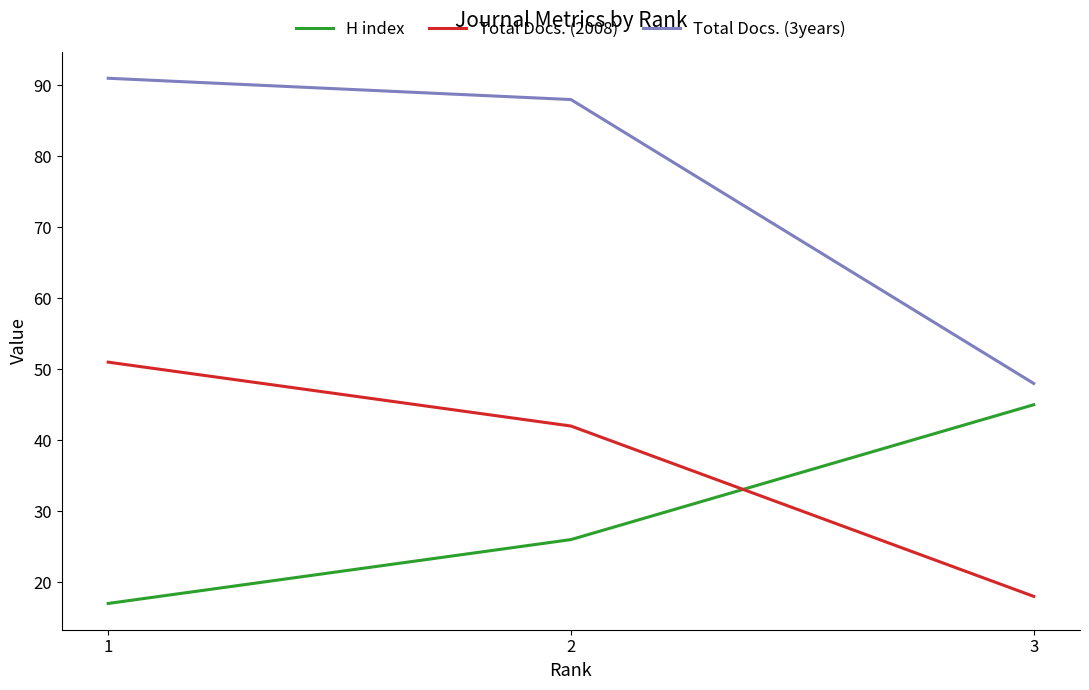

What is the spread (max minus min) of values at 3?

30